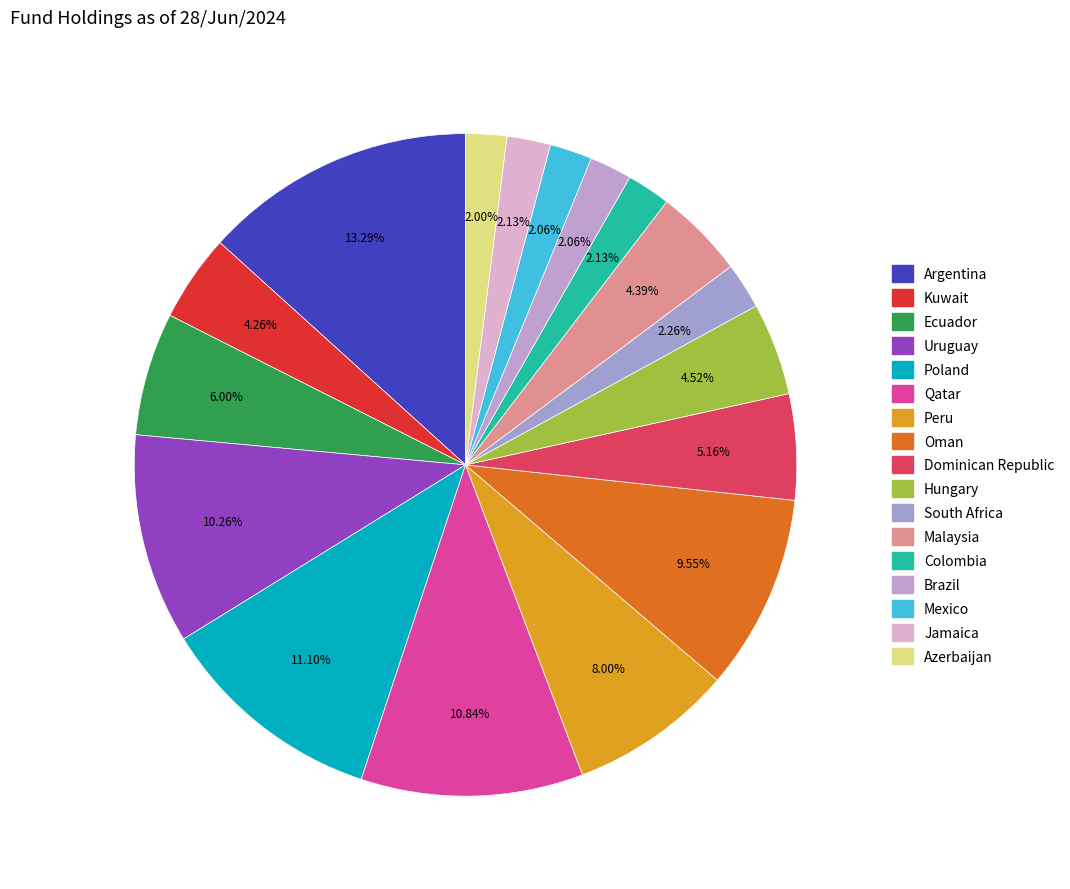

True or false: Argentina accounts for 13% of the total.

True